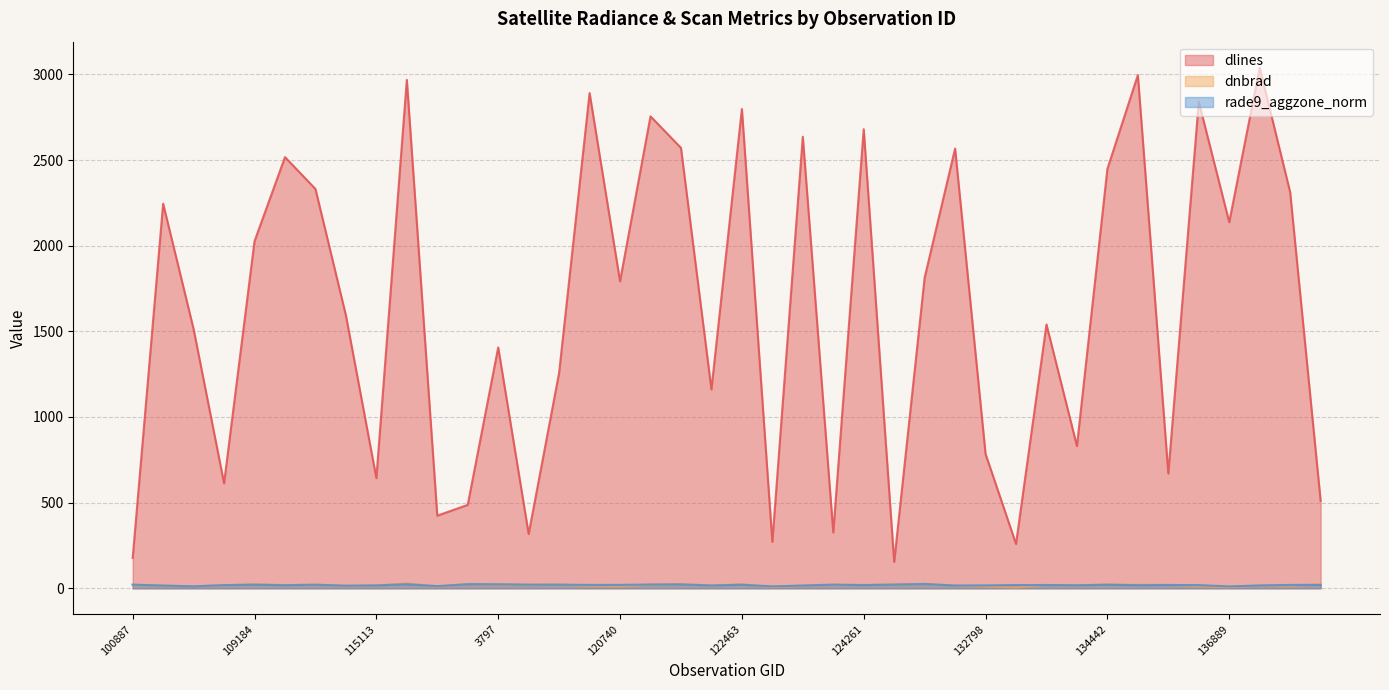

How many lines are shown in the chart?

3